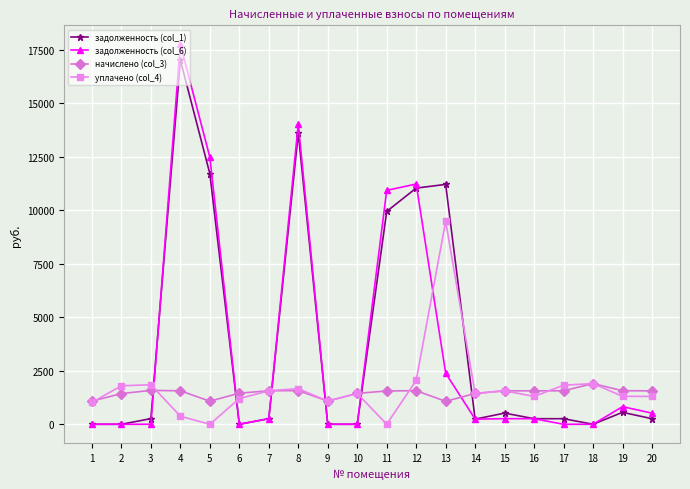

At which category is the sum across all series the highest?

4